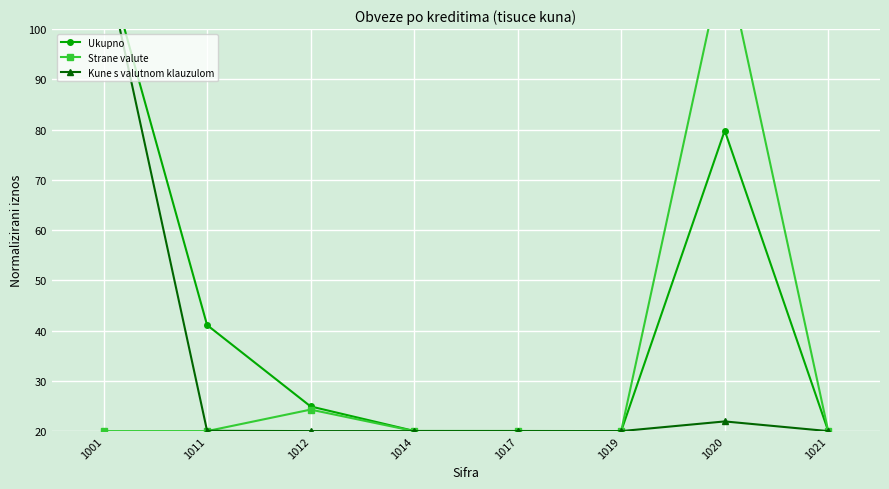

Reading left to right, what are all the values shown in this chart?

Ukupno: 115.0	41.1	24.9	20.0	20.0	20.0	79.8	20.0
Strane valute: 20.0	20.0	24.3	20.0	20.0	20.0	115.0	20.0
Kune s valutnom klauzulom: 115.0	20.1	20.0	20.0	20.0	20.0	21.9	20.0